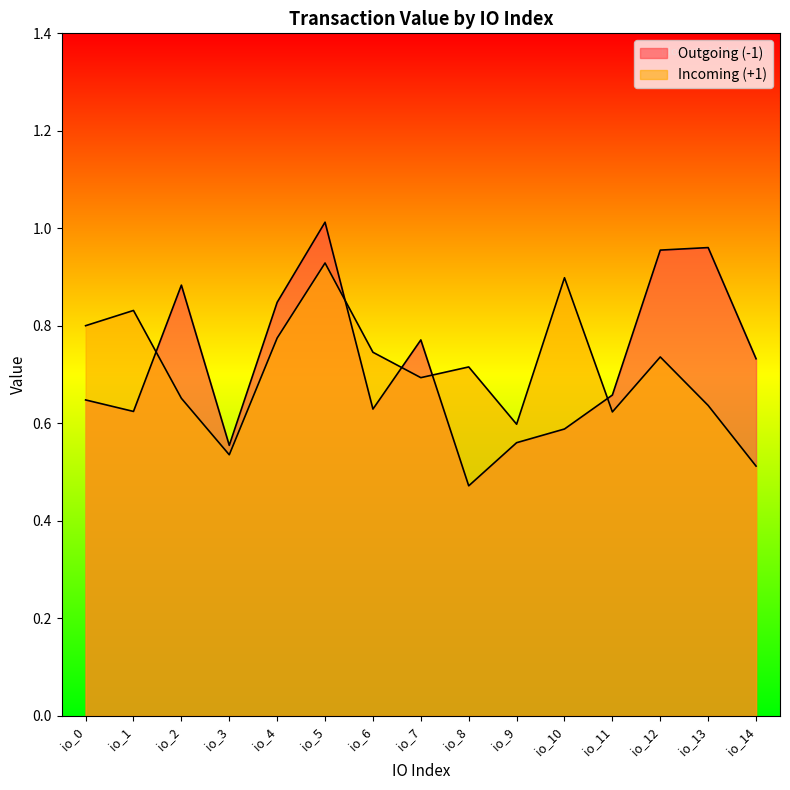

What is the sum of all Incoming (+1) values?

10.7